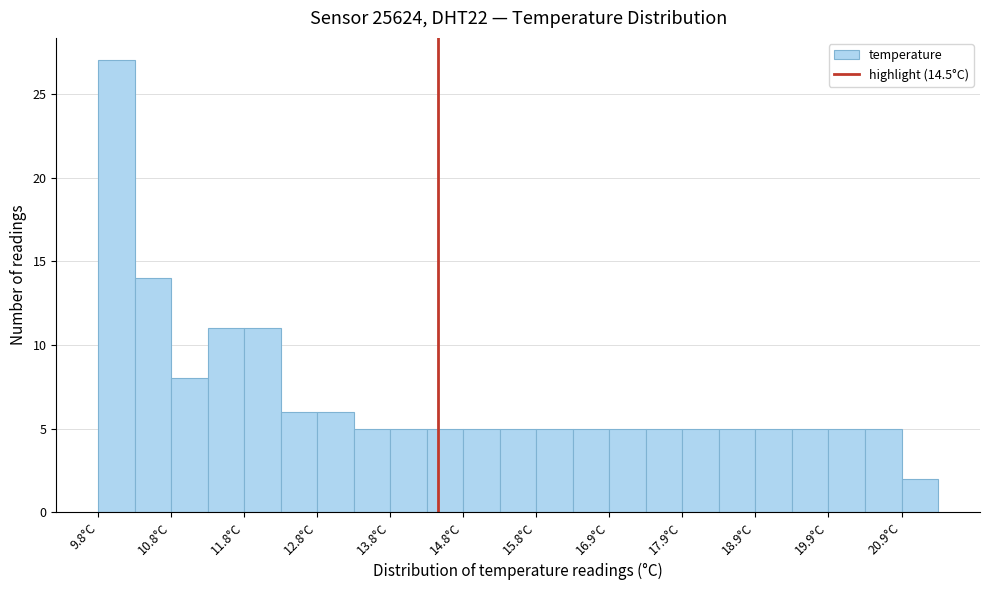

How tall is the bar that spans 19.85 to 20.35 on the x-axis? Neither the bar edges nor the heights are printed on the chart, so give them approximately, as read against the axes.

5